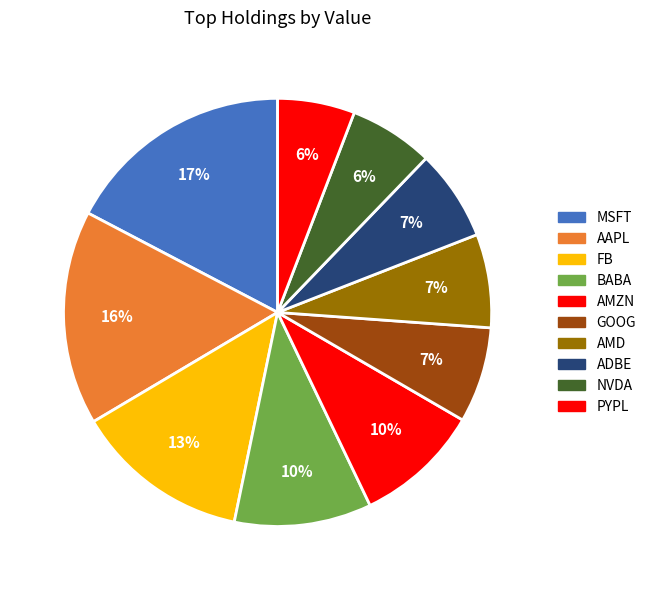

How many slices are in this pie chart?

10